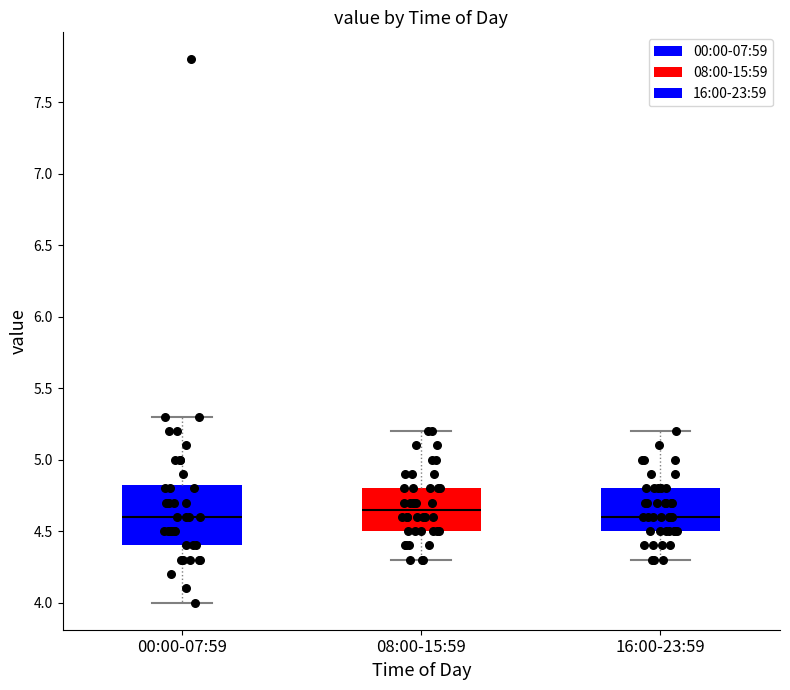

Where does the lower whisker of the box for 08:00-15:59 end on the y-axis? The values are not printed on the chart, so give them approximately, as read against the axis.

4.30